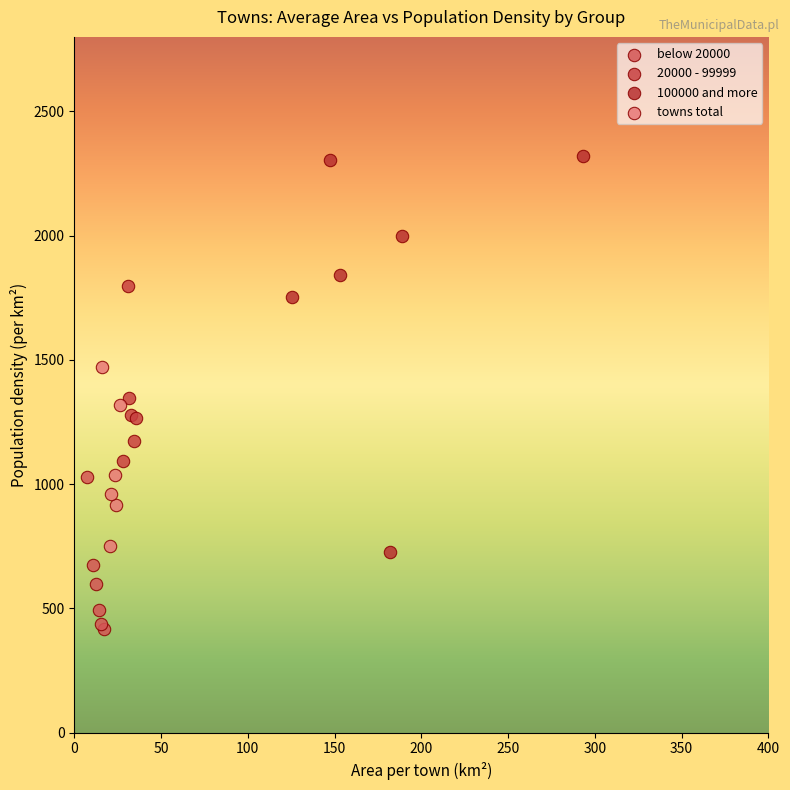

Which series contains the highest Y value?

100000 and more